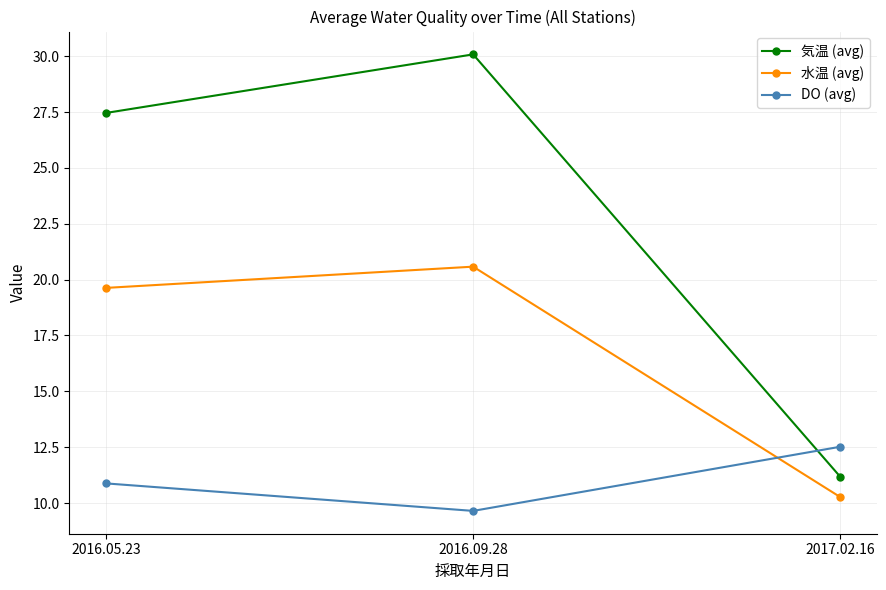

At how many categories does at least one series exceed 28?

1